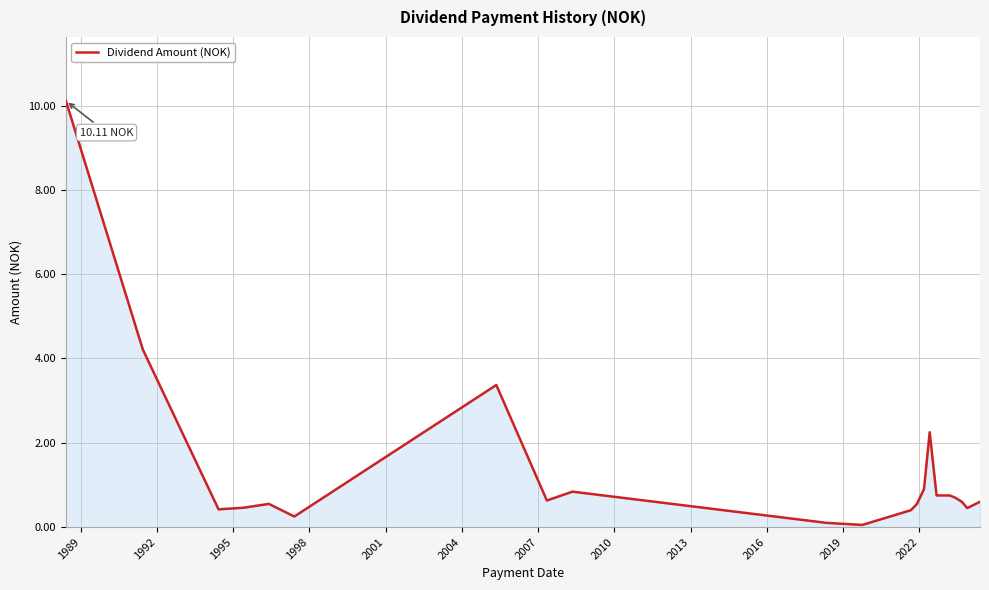

What is the difference between the maximum and minimum values?

10.1